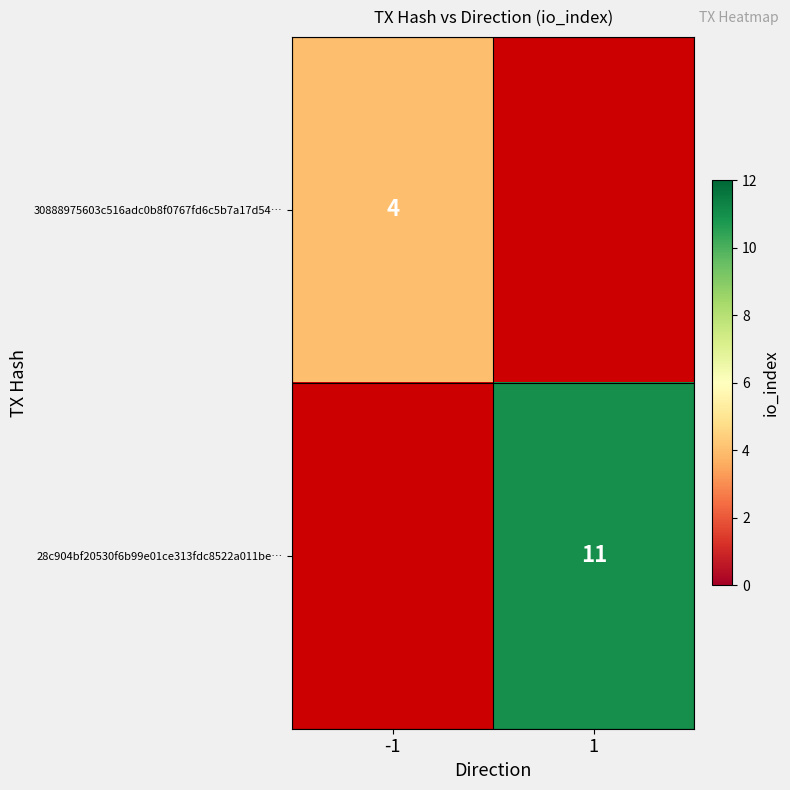

Between -1 and 1, which is larger?

1